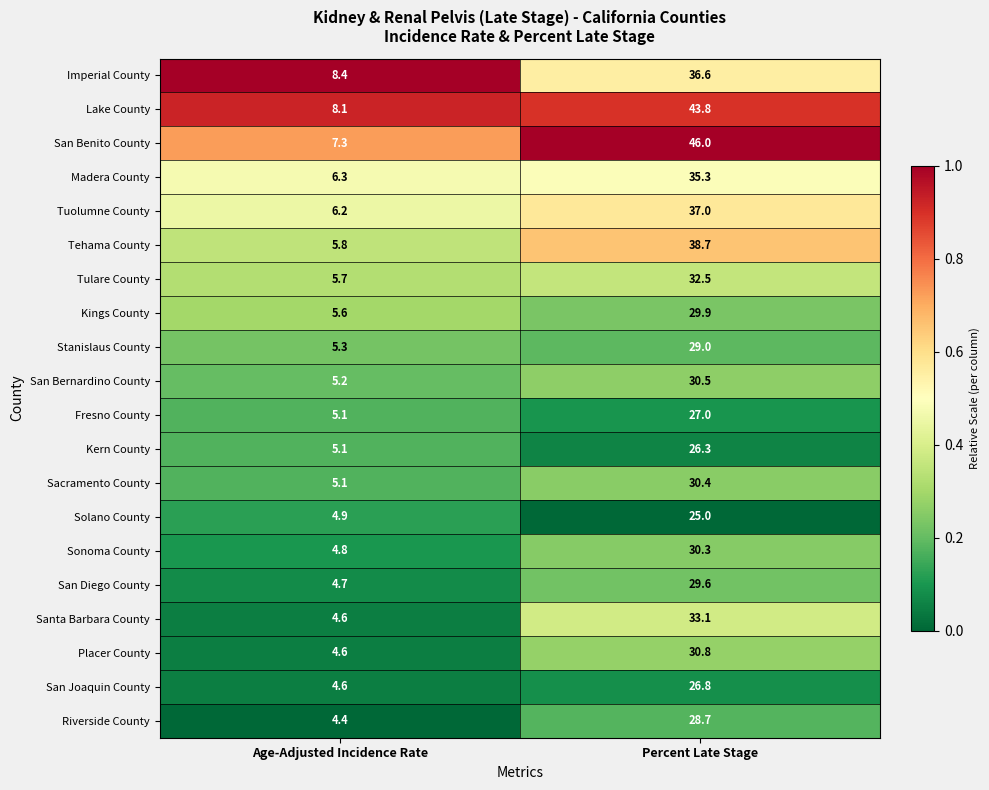

Rank the categories by Sacramento County value from highest to lowest.

Percent Late Stage, Age-Adjusted Incidence Rate